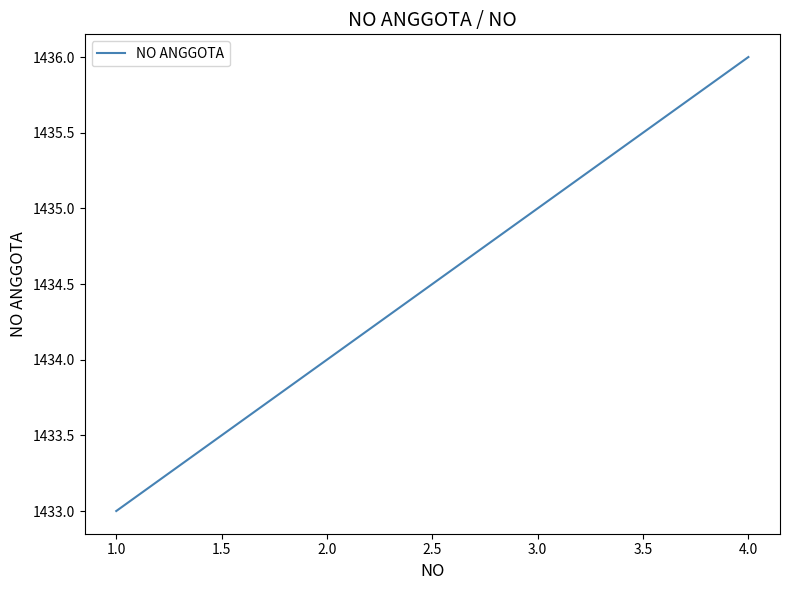

What position from the left is 2.0?

2